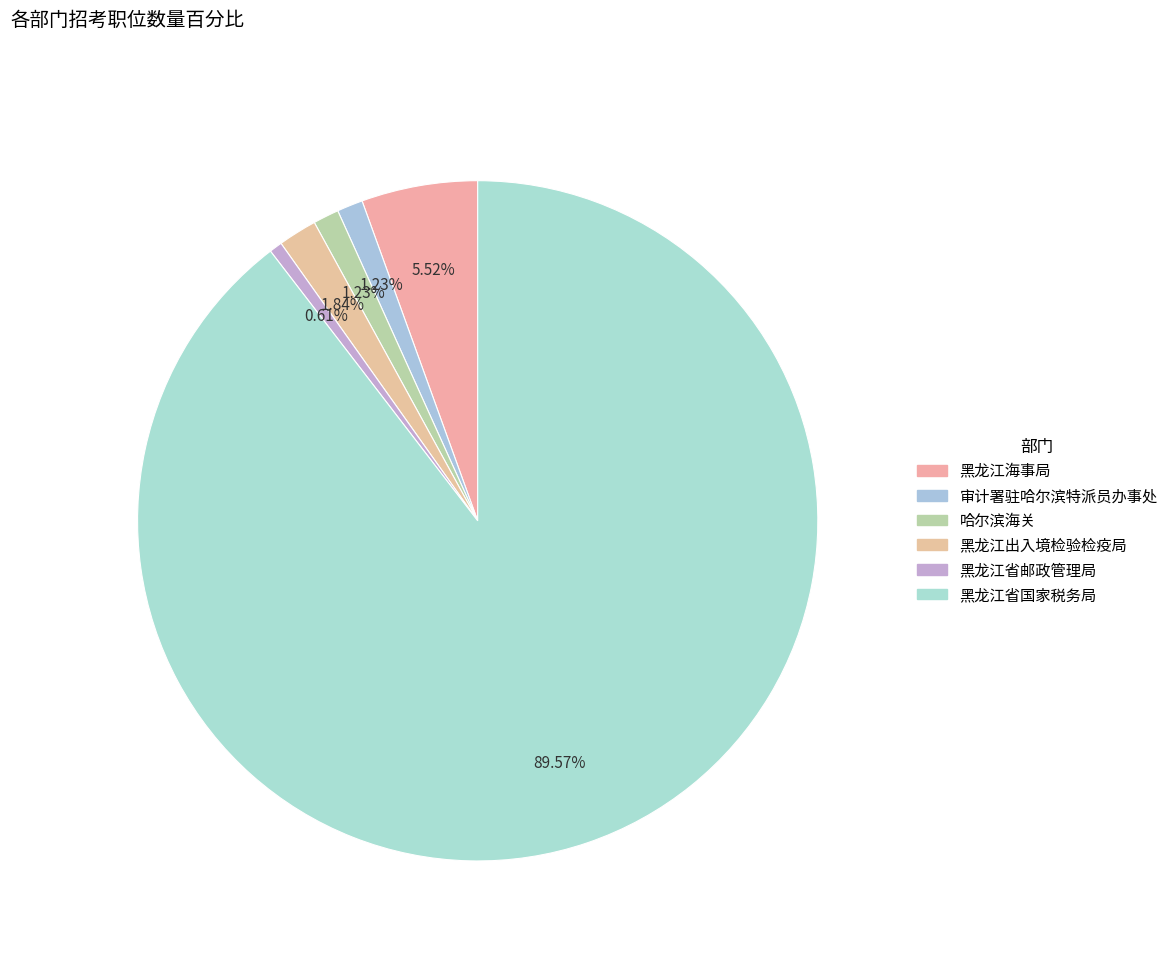

Is 审计署驻哈尔滨特派员办事处 the majority of the pie?

No